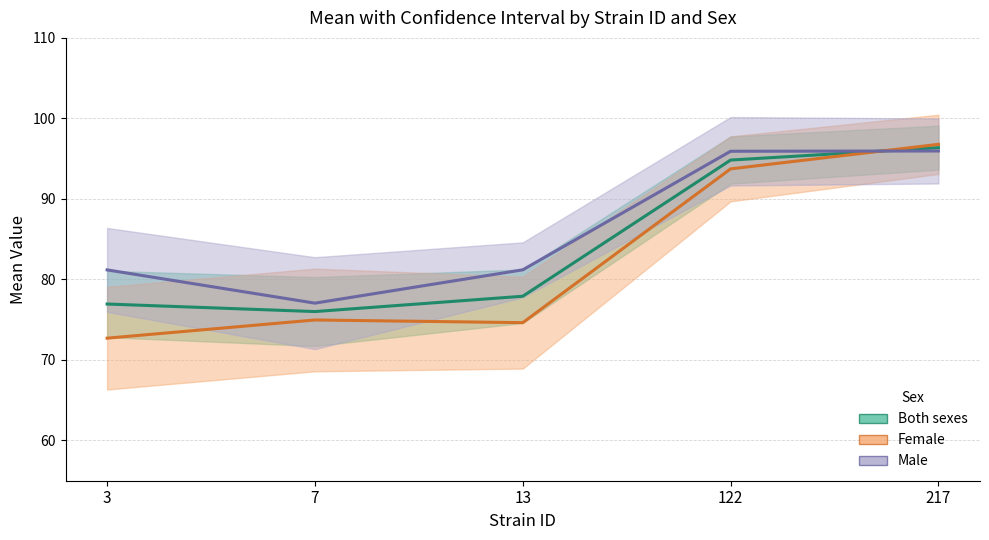

Which series has the largest range (max minus min)?

female mean